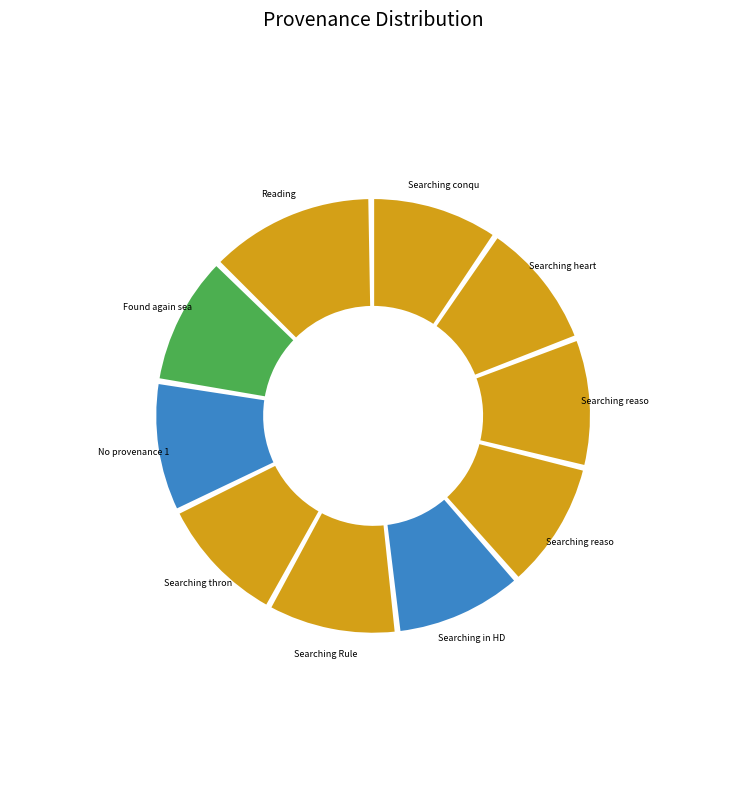

How much of the chart is everything except Searching reason and law HDIS (Prose) 2?

90.3%